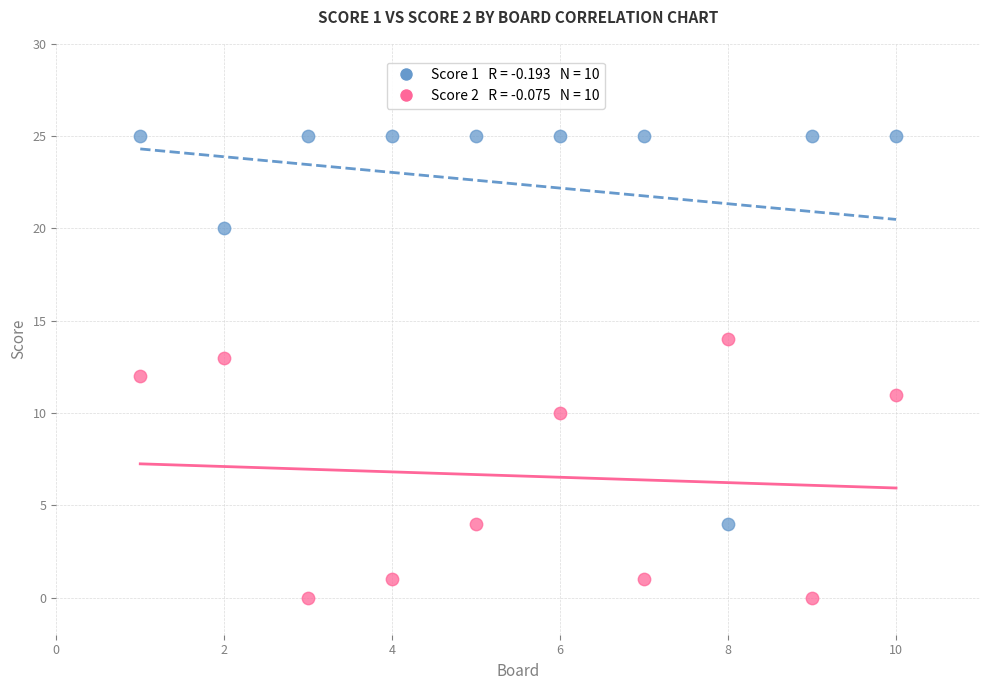

Across all data points, what is the range of Y values (max minus min)?

25